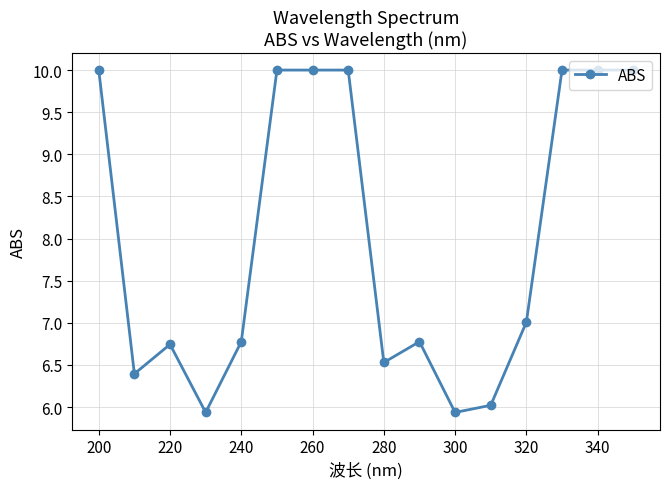

What is the maximum value shown in the chart?

10.0